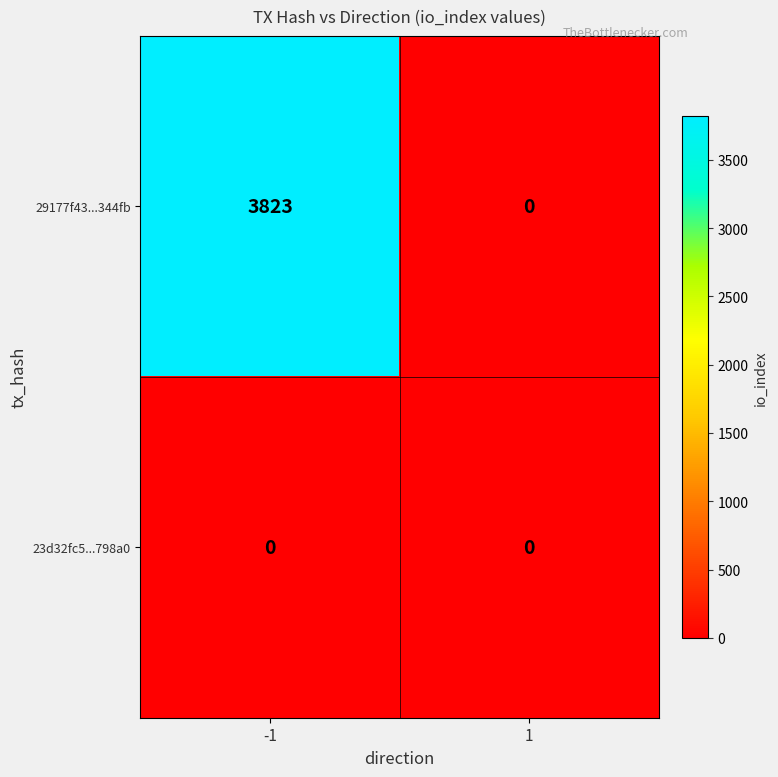

How many series are shown in this chart?

2